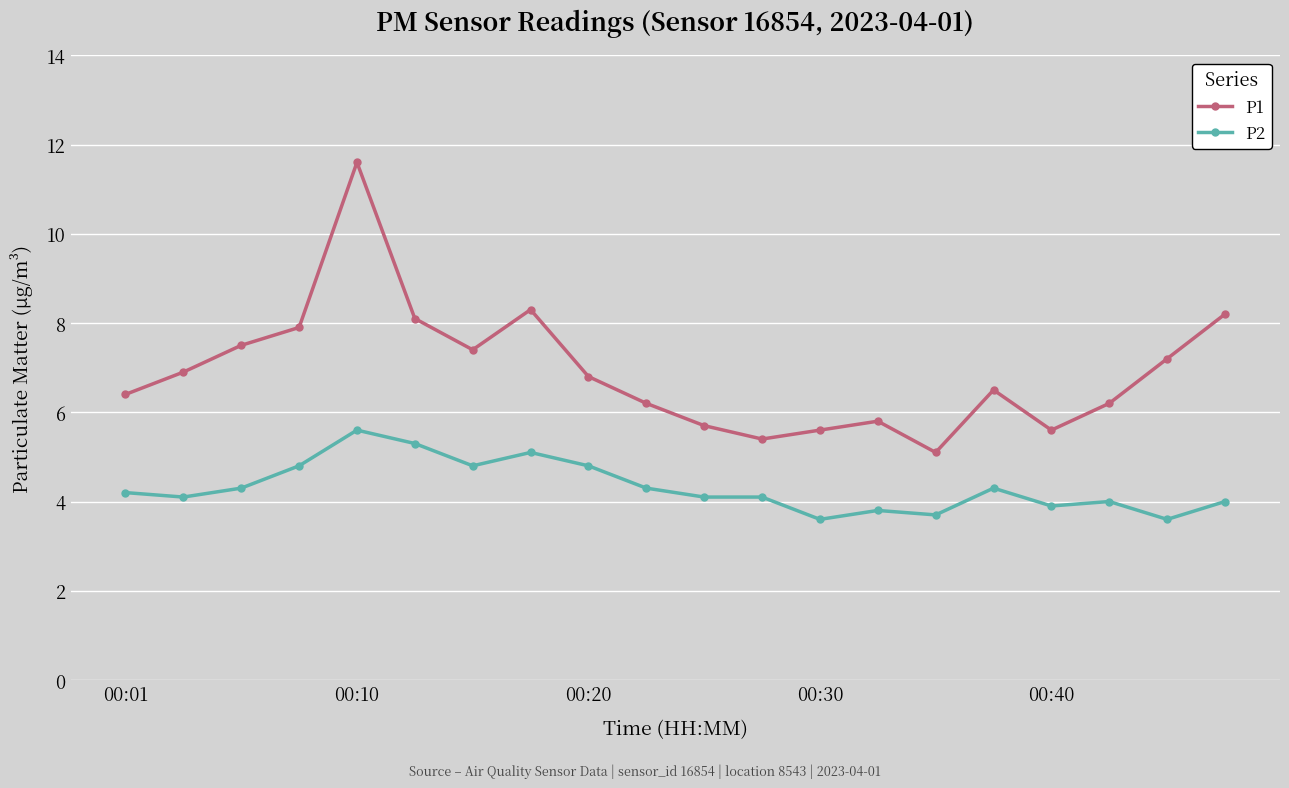

What is the value of the P2 point at the 3rd from the left?

4.3